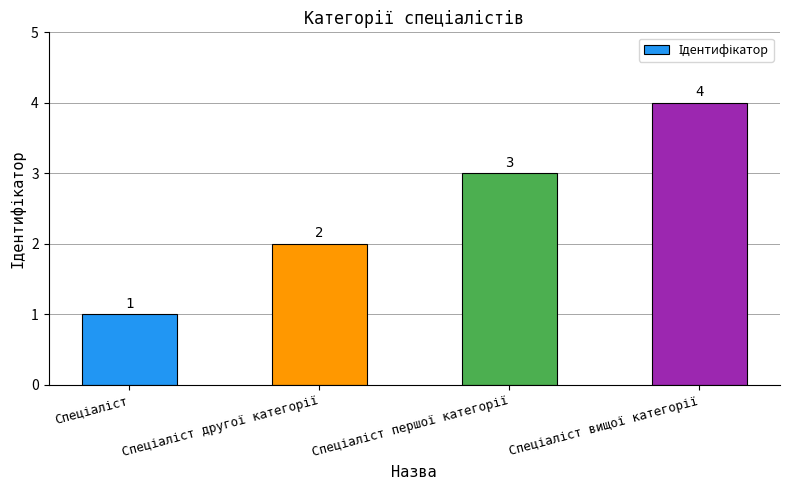

What is the value of the 4th bar from the left?

4